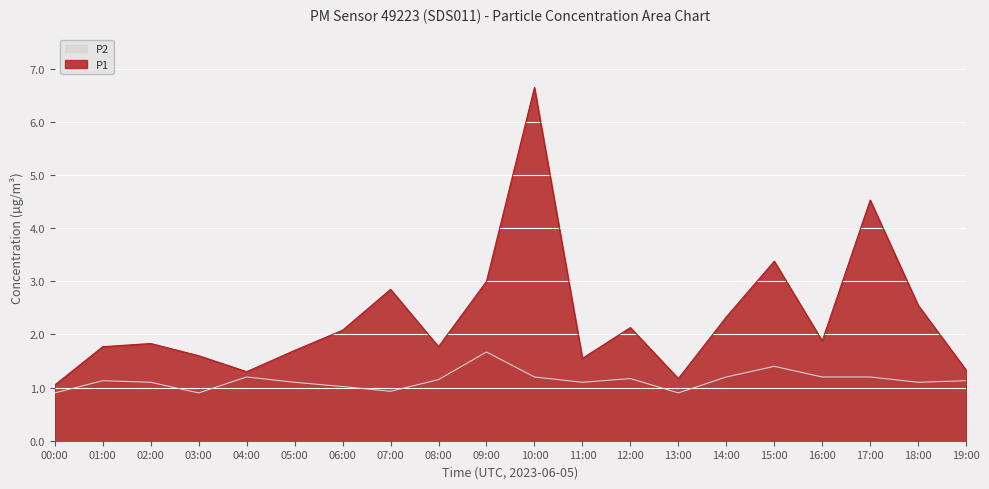

What are all the series names shown in the legend?

P2, P1